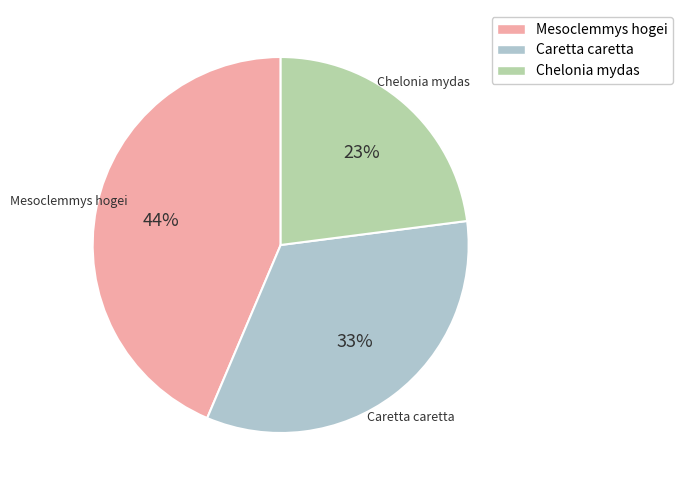

Which slice is the largest?

Mesoclemmys hogei